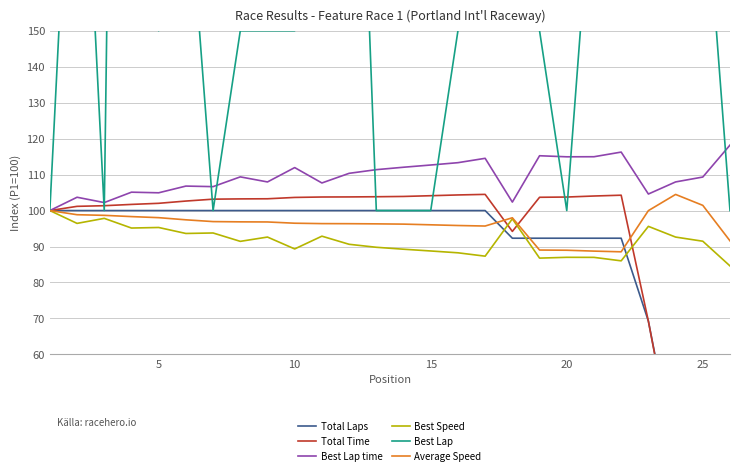

What is the lowest value of the Average Speed series?

88.5